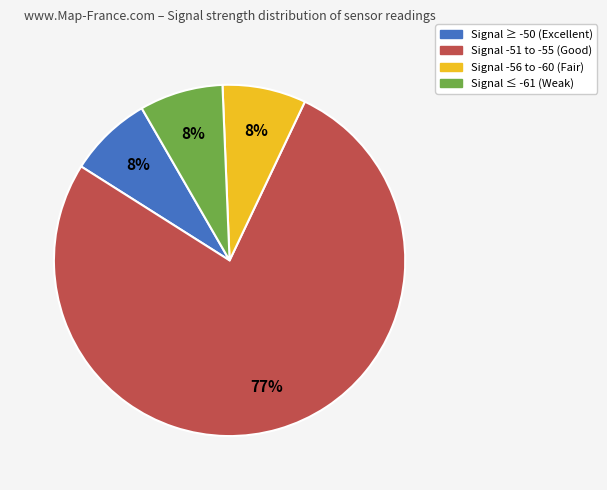

Is the sum of Signal -56 to -60 (Fair) and Signal ≥ -50 (Excellent) greater than half?

No